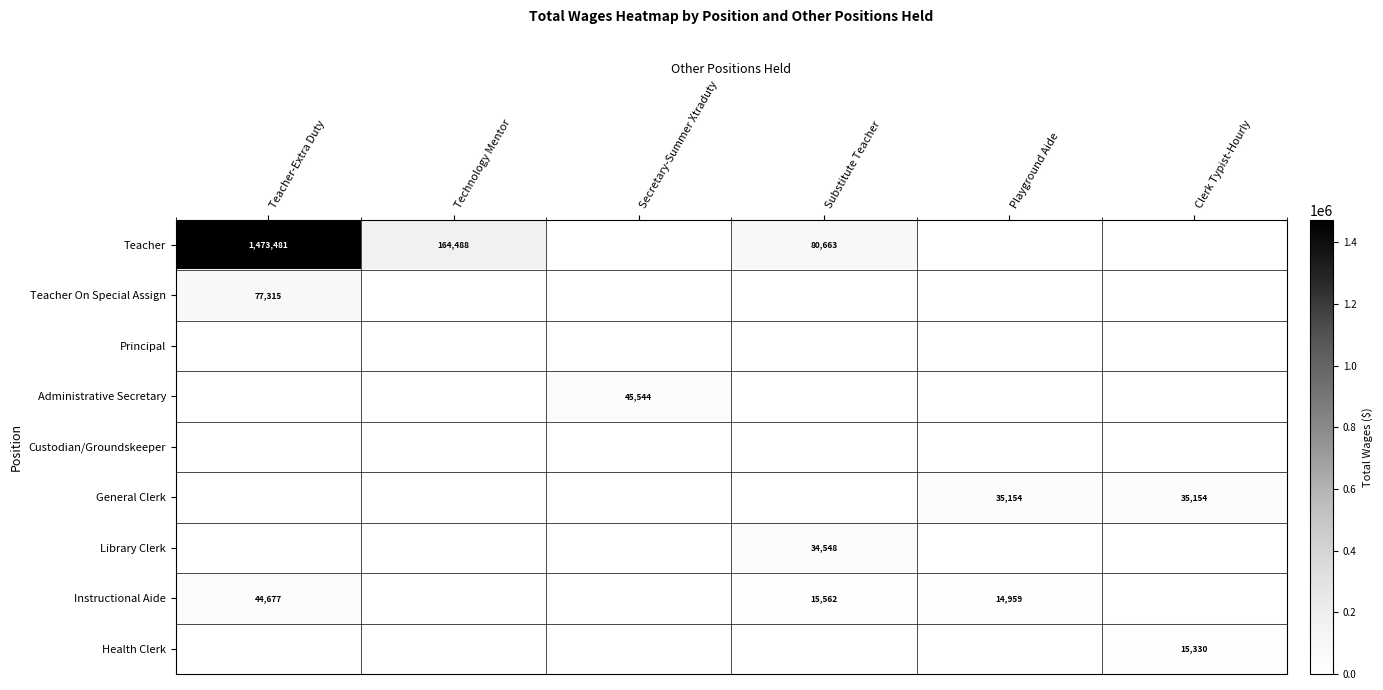

What is the sum of the Teacher values at Substitute Teacher and Technology Mentor?

245151